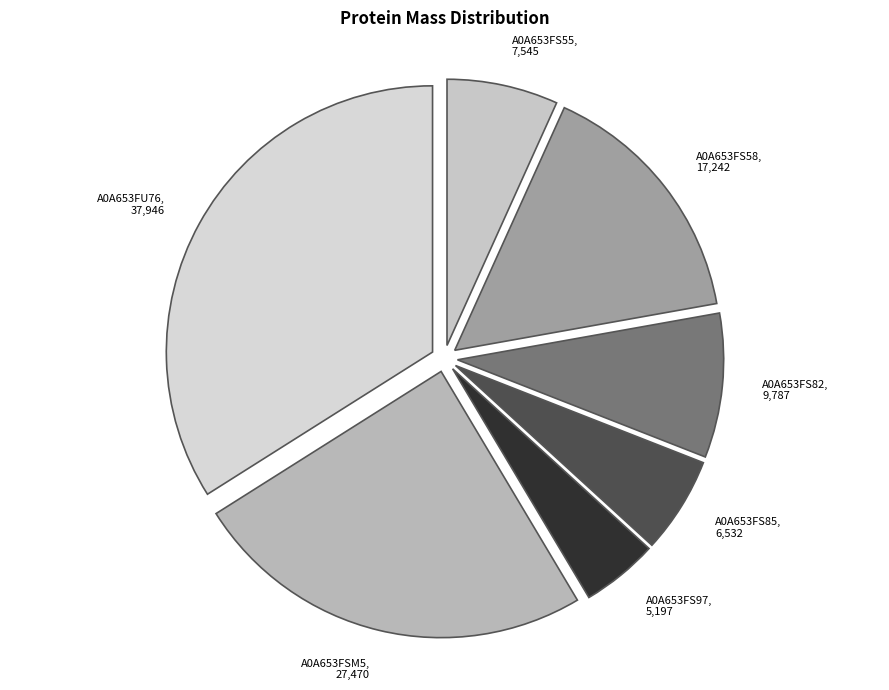

Between A0A653FS85 and A0A653FS97, which is larger?

A0A653FS85